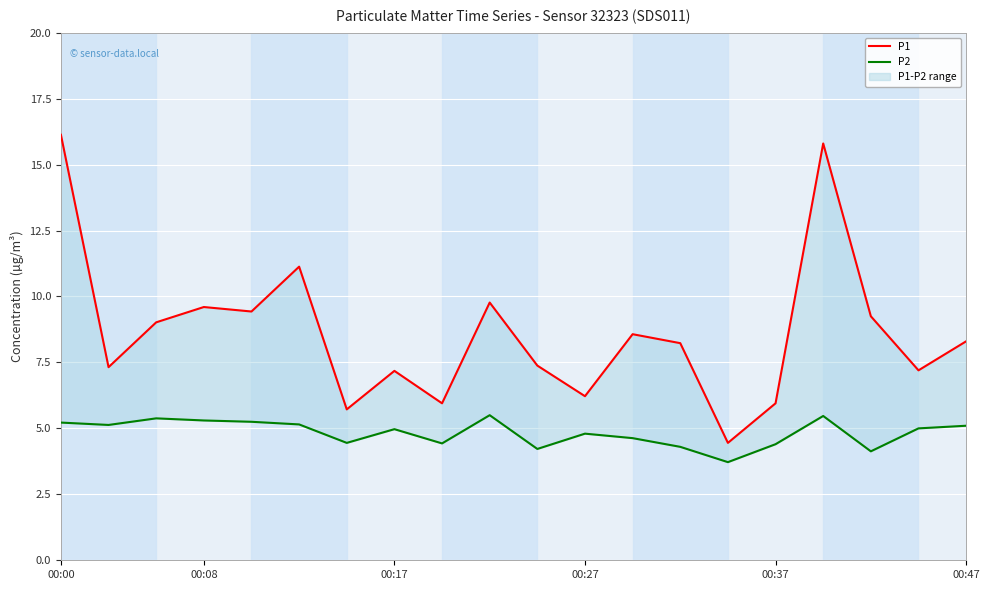

How many lines are shown in the chart?

2